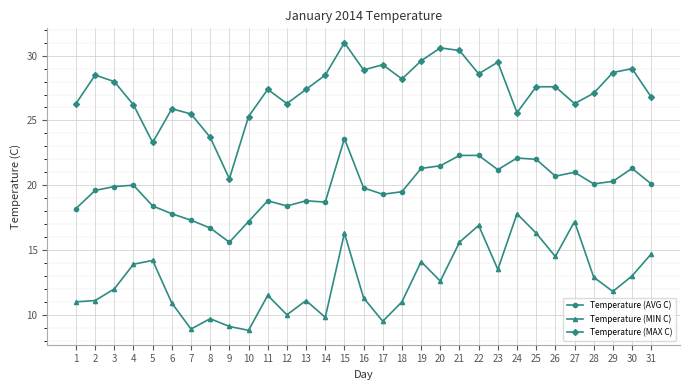

True or false: Temperature (MIN C) and Temperature (MAX C) intersect in this chart.

False